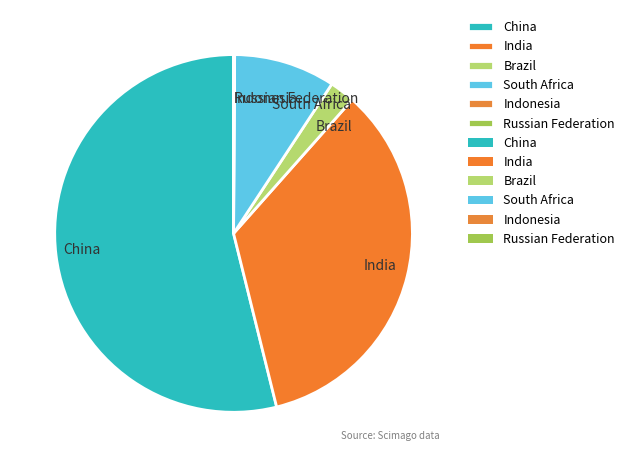

Is it true that China is 48% of the pie?

False